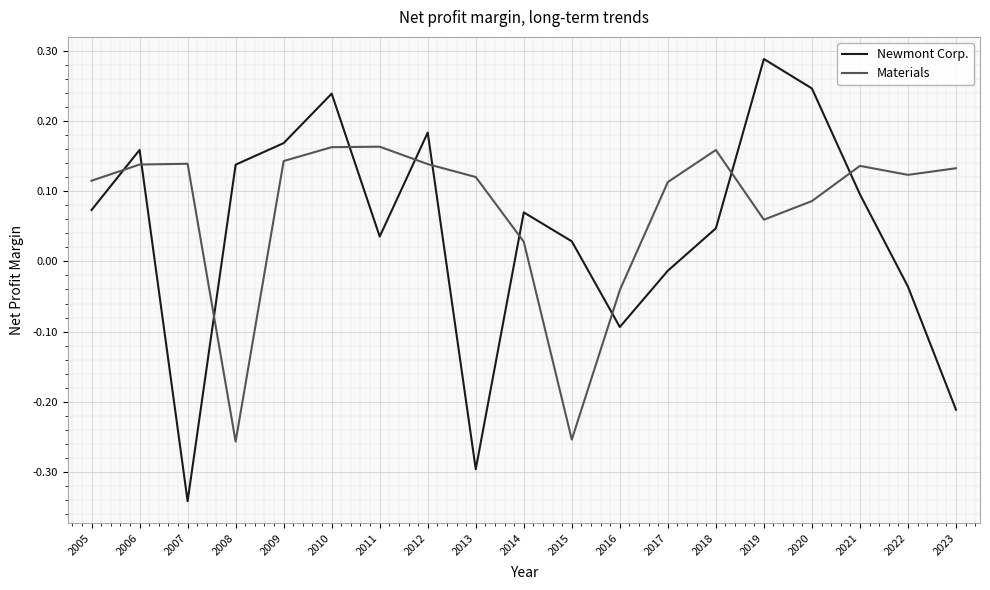

Between which two adjacent categories do Materials and Newmont Corp. first intersect?

2005 and 2006